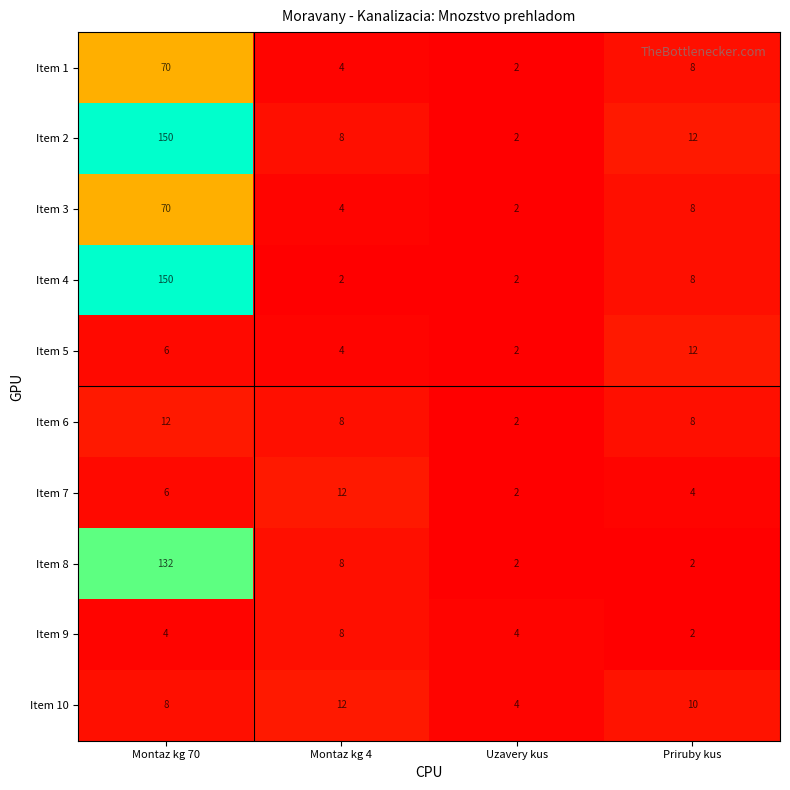

The value of Item 7 at Uzavery kus is 2. True or false?

True